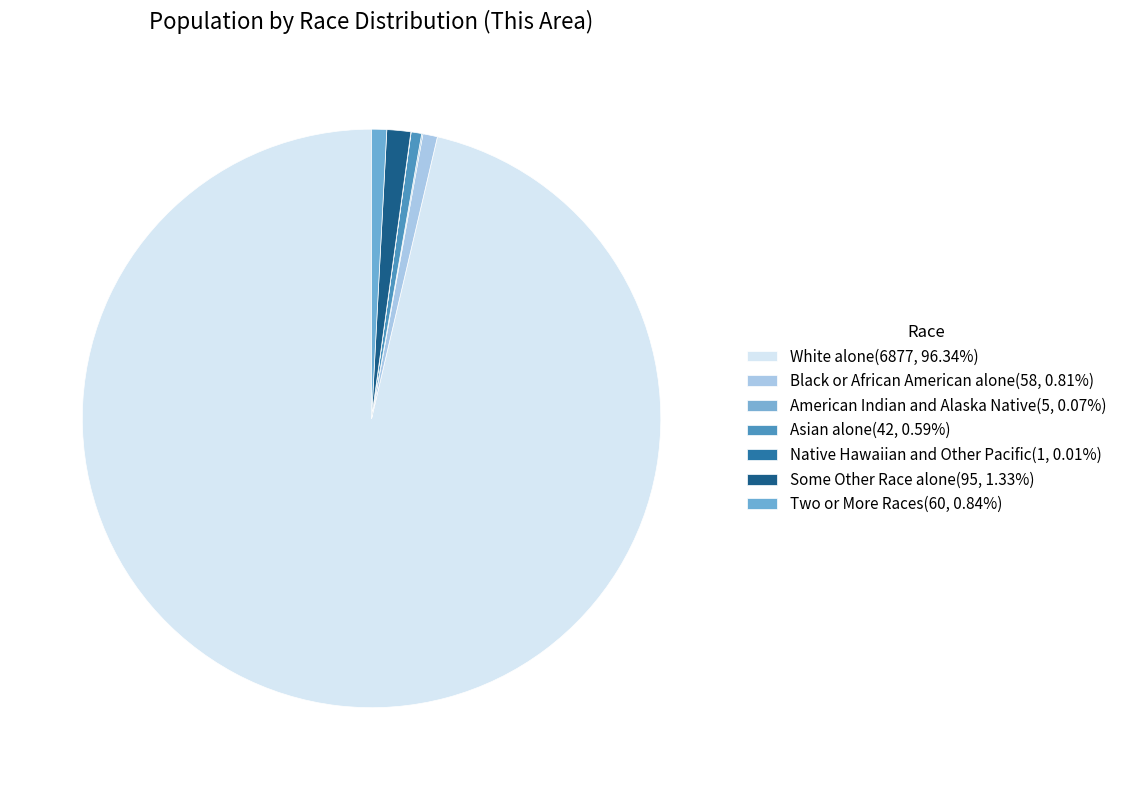

What percentage is NOT represented by American Indian and Alaska Native?

99.9%